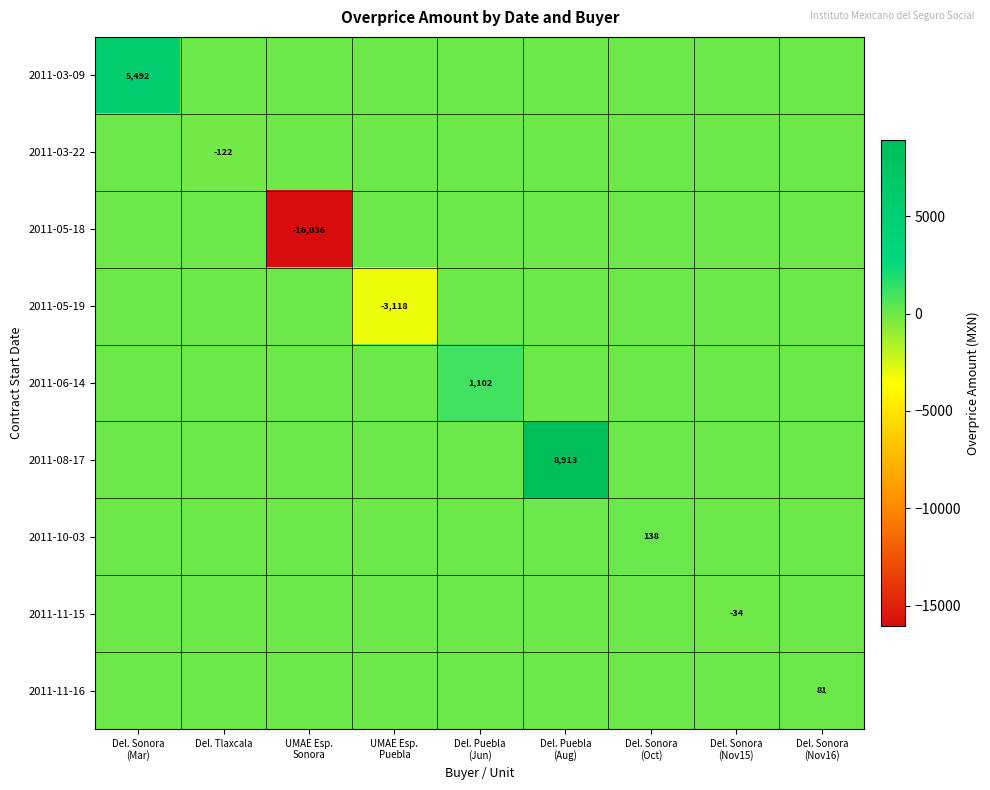

How many categories are shown in the chart?

9